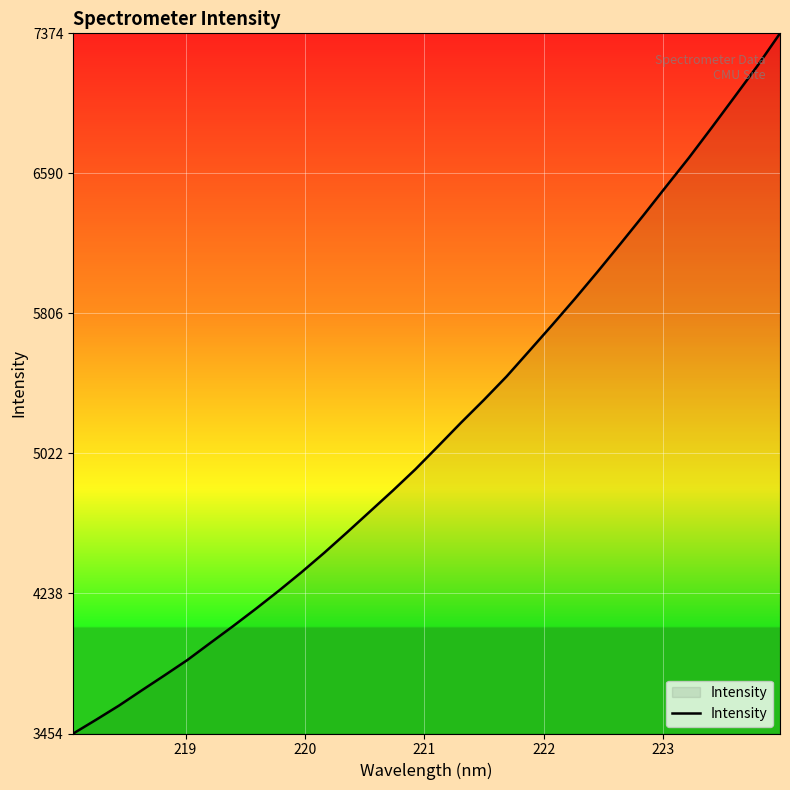

What is the difference between the maximum and minimum values?

3920.4